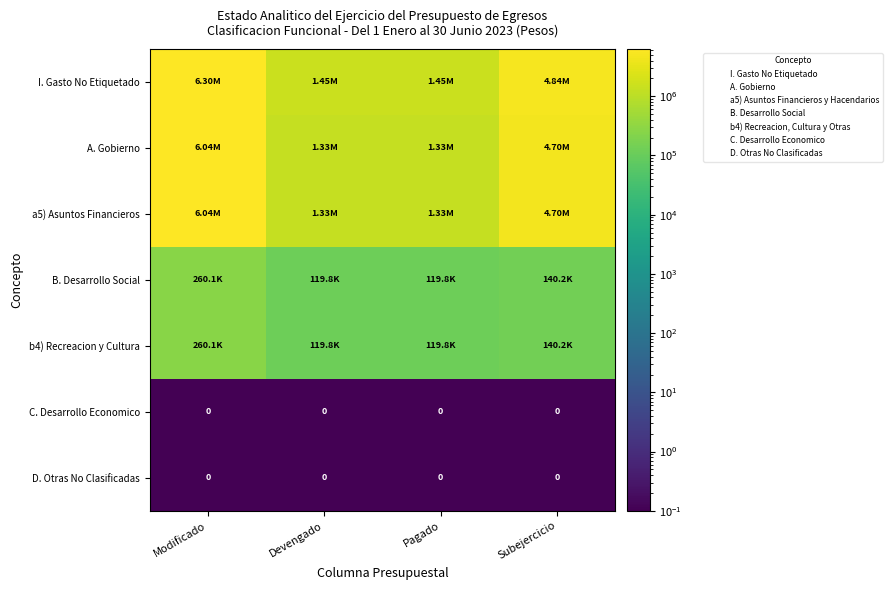

Is it true that A. Gobierno equals 1334954.4 at Devengado?

True